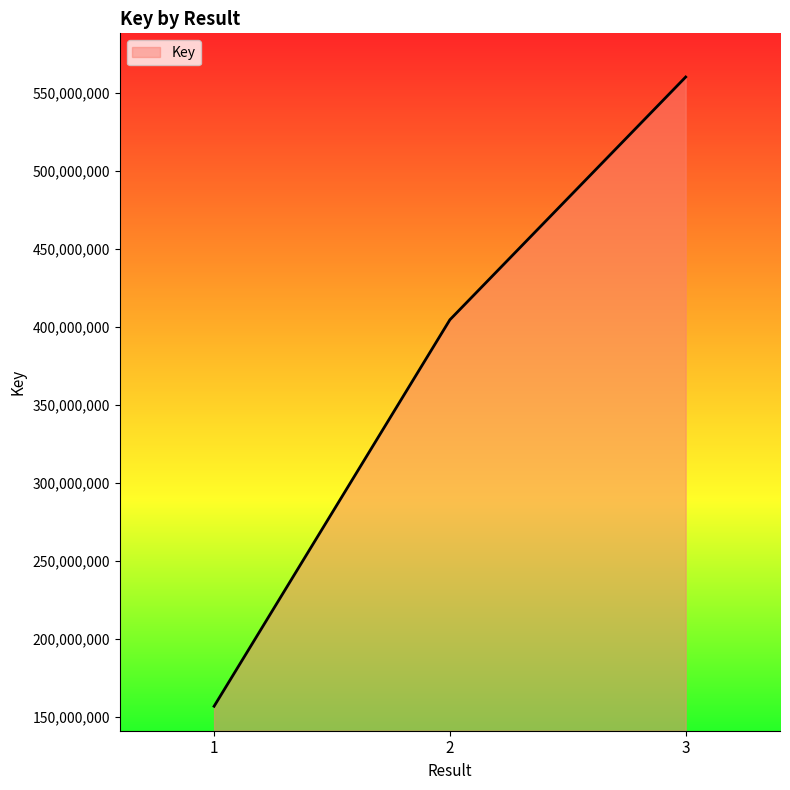

How many distinct data groups are displayed?

1